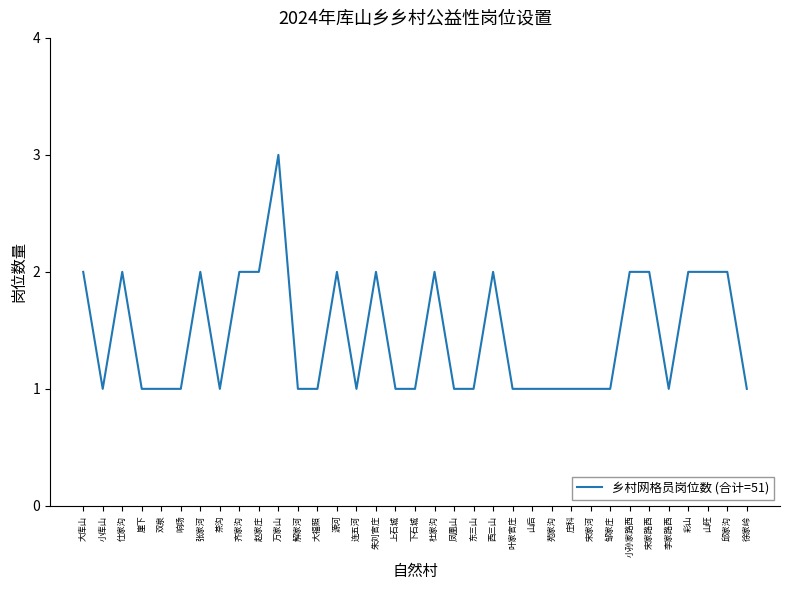

What is the sum of the values at 宋家河 and 万家山?

4